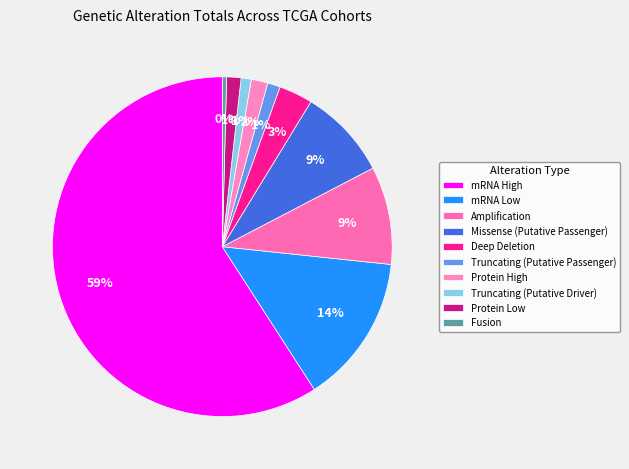

Which has a higher value, Deep Deletion or Amplification?

Amplification